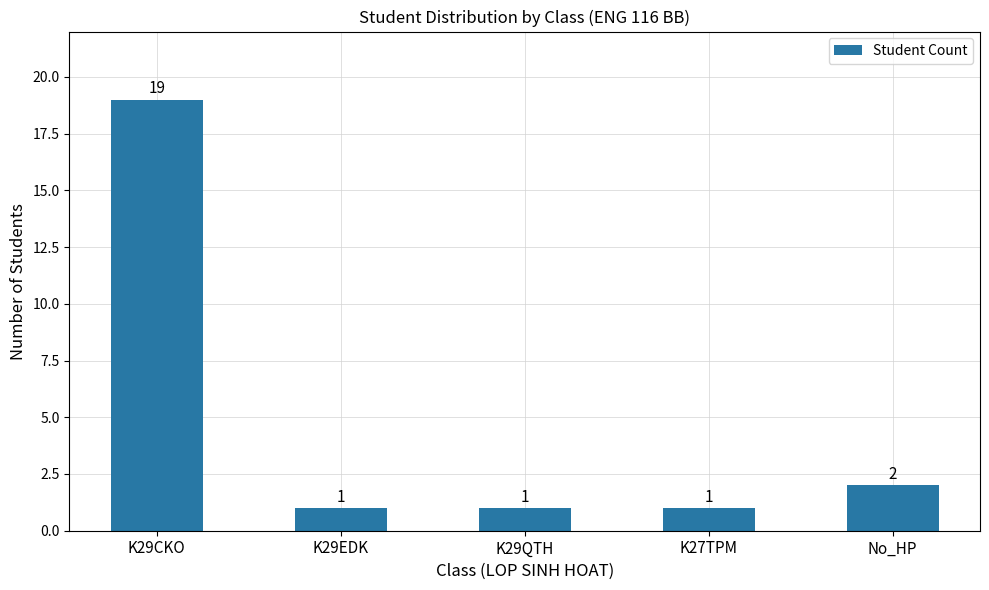

Is it true that the value at K29CKO is 32?

False